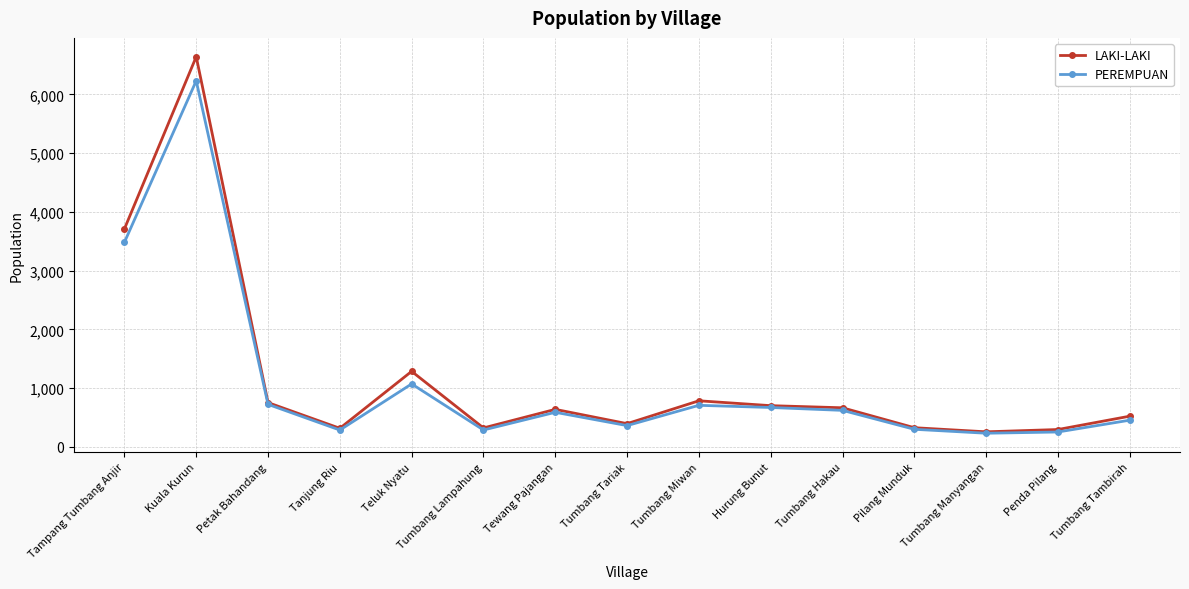

What is the average value of the PEREMPUAN series?

1086